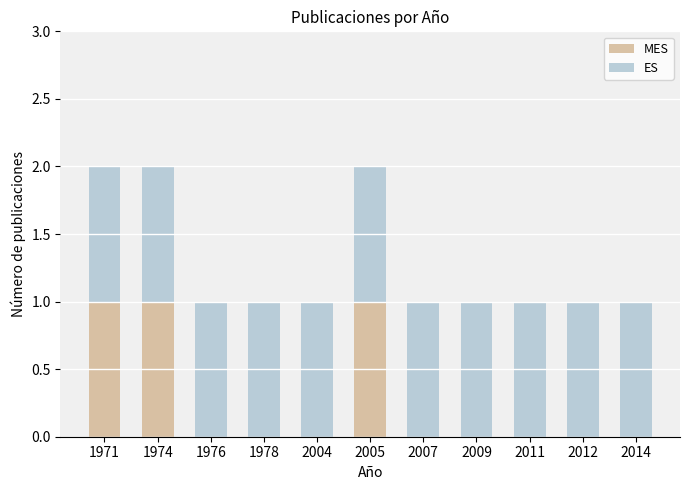

Does the chart contain stacked bars?

Yes